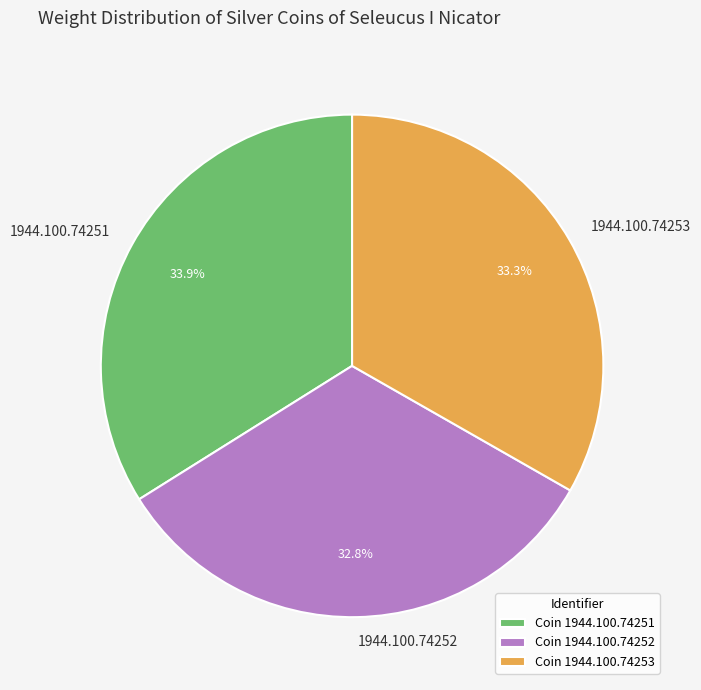

Which slice is the largest?

1944.100.74251